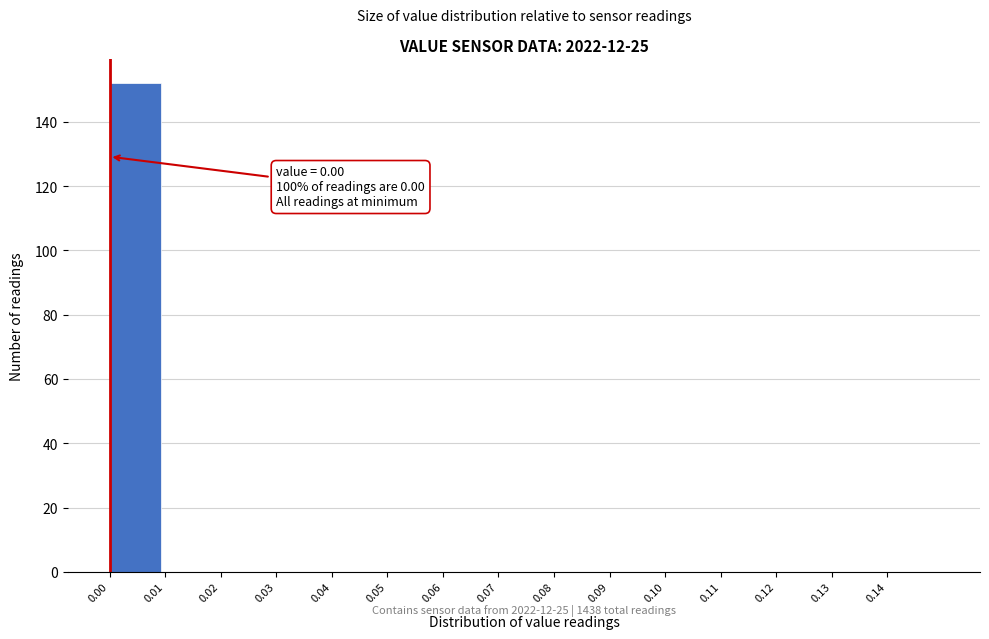

Over which range of the x-axis is the bar tallest?

0.00 to 0.01